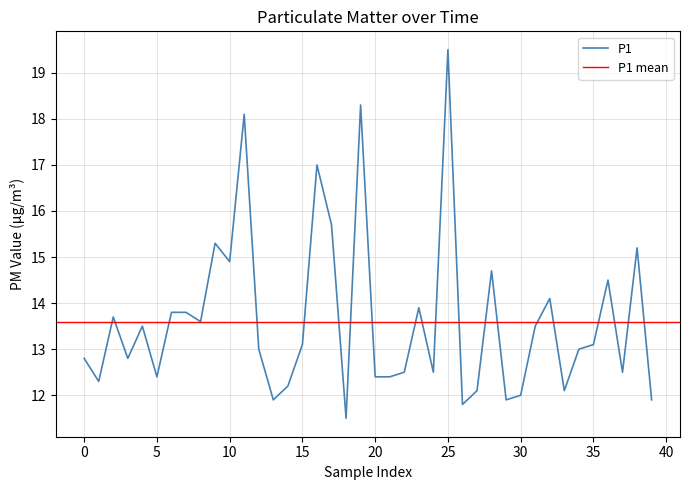

What is the sum of all values?

545.3